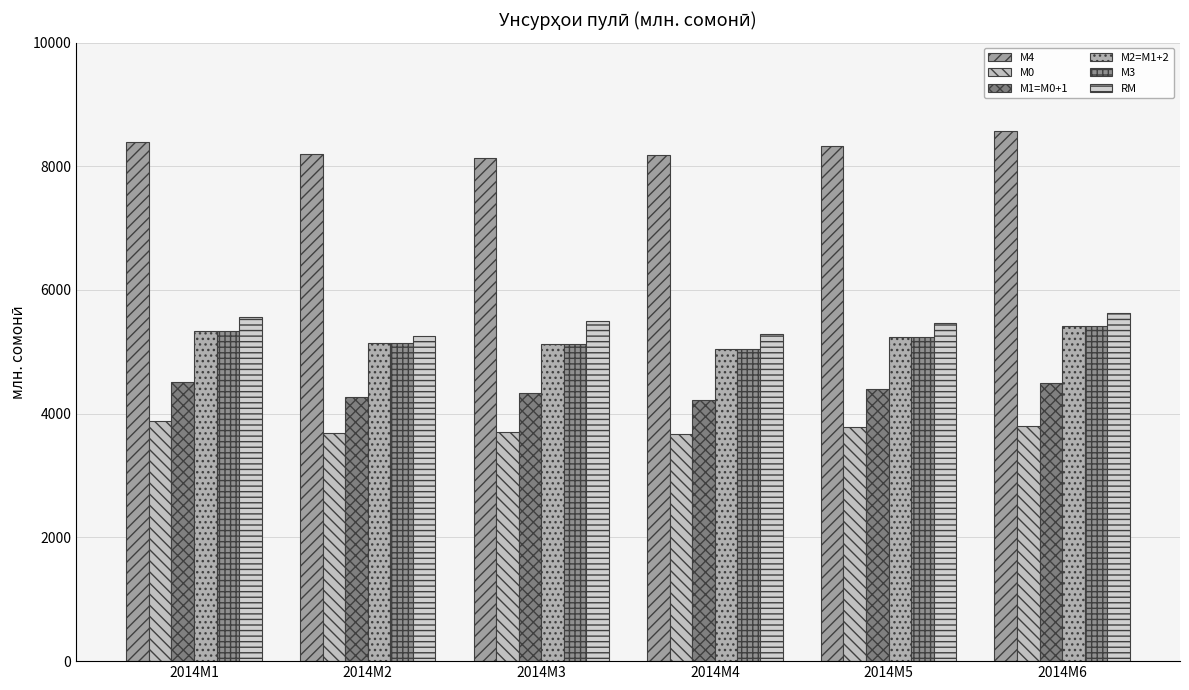

At which label does RM reach its peak?

2014M6